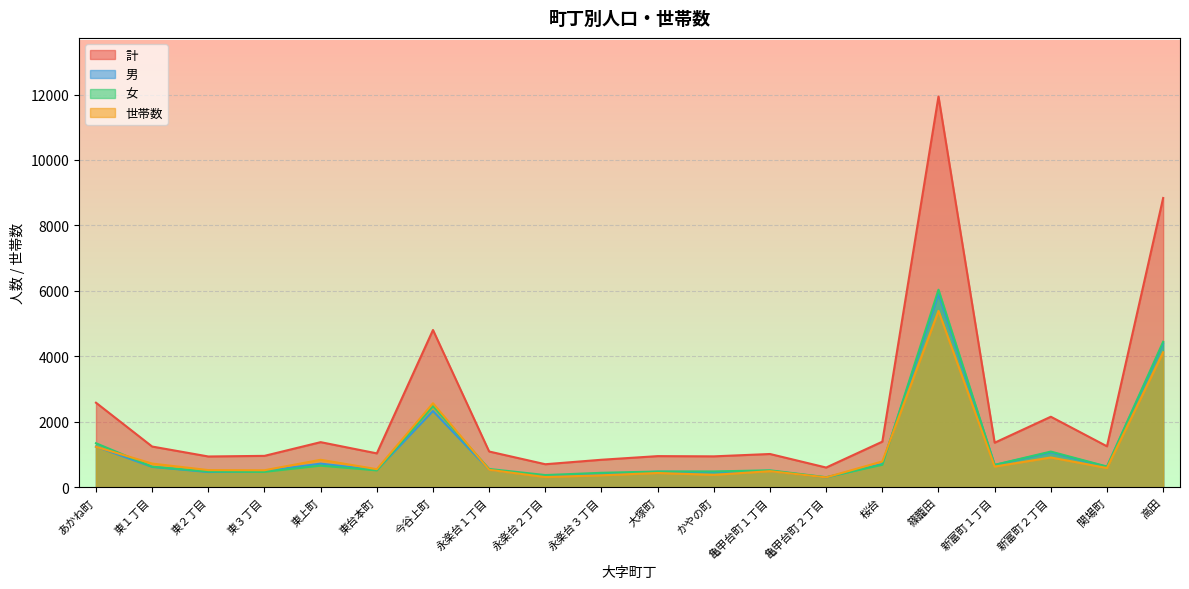

What is the difference between the highest and lowest values at 永楽台３丁目?

475